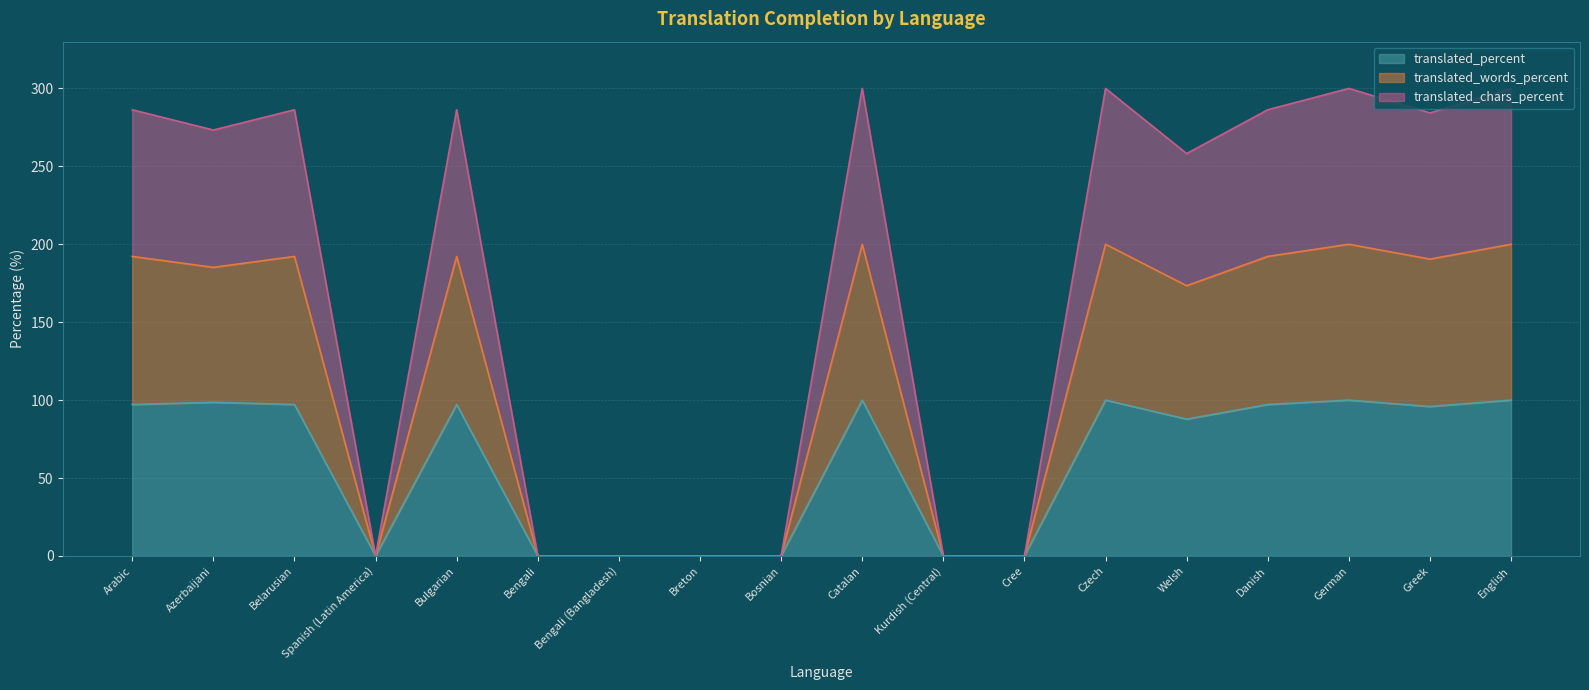

What is the total value across all series at Arabic?

286.3